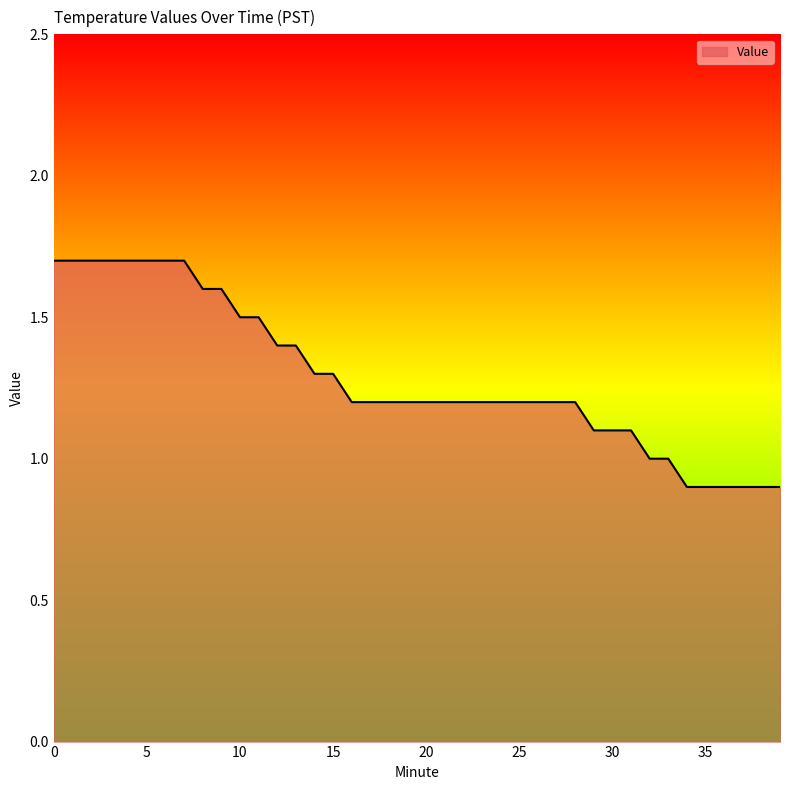

What is the minimum value shown in the chart?

0.9